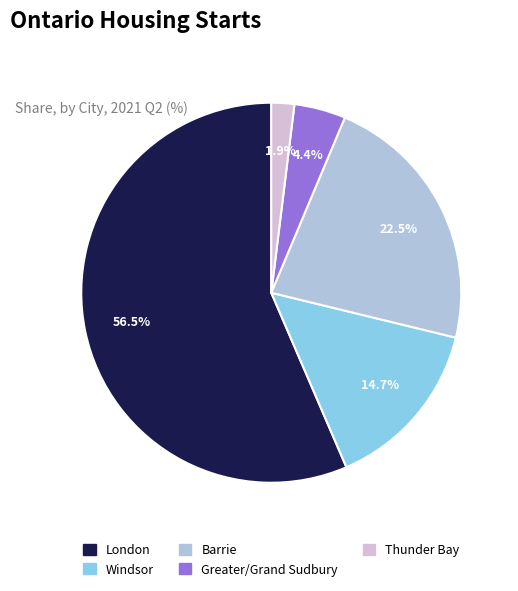

The Windsor slice represents 9% of the pie. True or false?

False